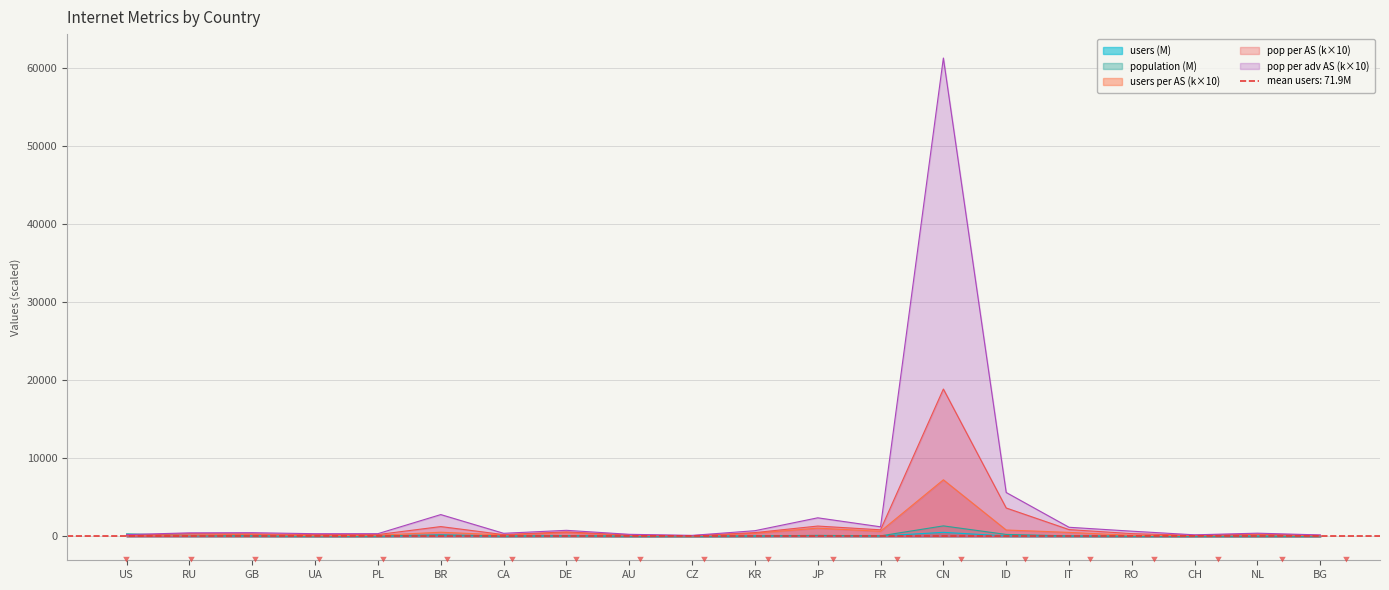

The value of users_per_AS at CA is 184.2. True or false?

True